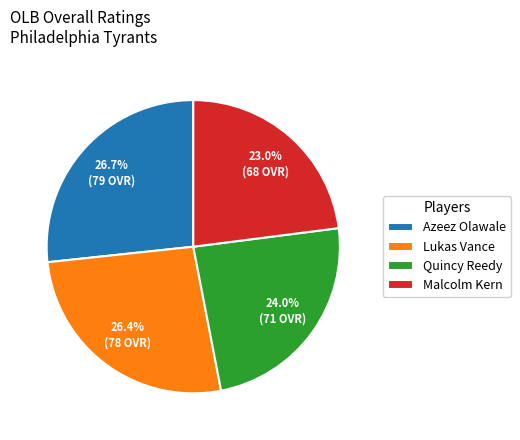

True or false: Azeez Olawale accounts for 27% of the total.

True